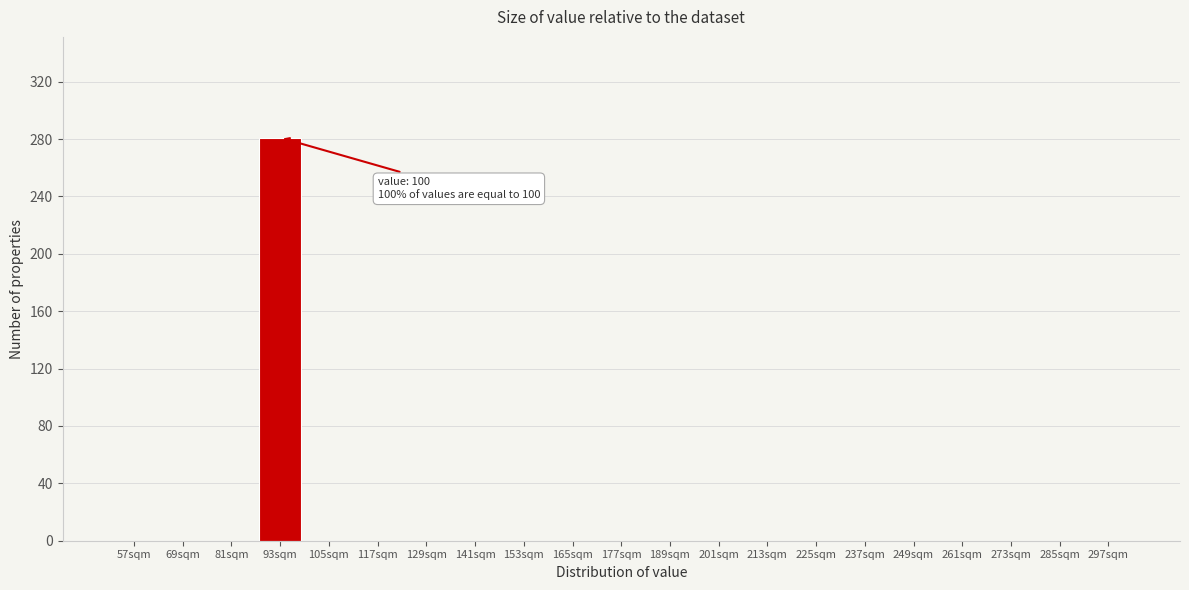

Reading left to right, extract all data points from this chart.

57sqm=0	69sqm=0	81sqm=0	93sqm=281	105sqm=0	117sqm=0	129sqm=0	141sqm=0	153sqm=0	165sqm=0	177sqm=0	189sqm=0	201sqm=0	213sqm=0	225sqm=0	237sqm=0	249sqm=0	261sqm=0	273sqm=0	285sqm=0	297sqm=0